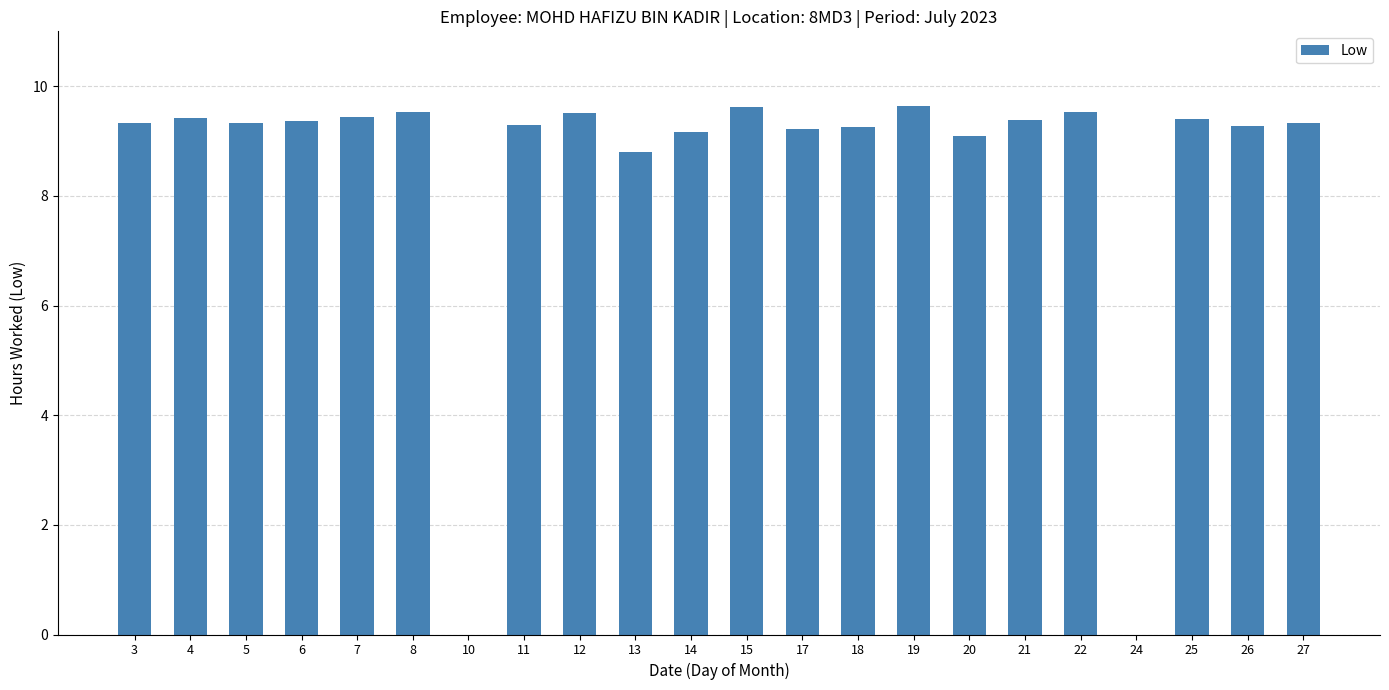

What is the change in value from 13 to 17?

+0.4